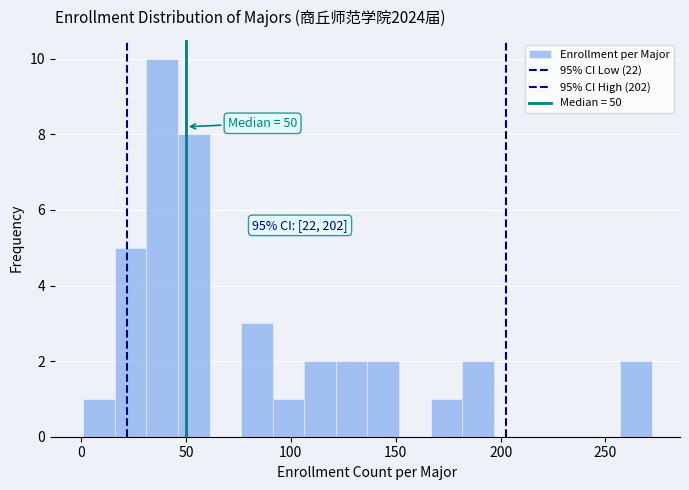

Around what value on the x-axis is the tallest bar? Give the approximate position of its centre, as read against the axis.

40